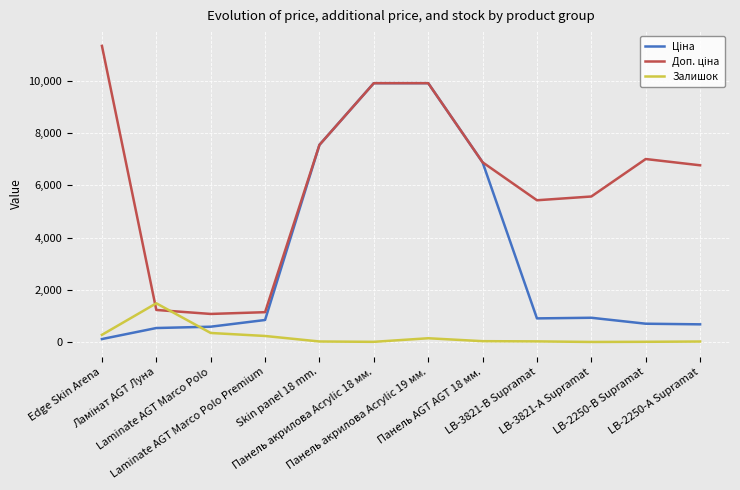

Does the chart display data point markers on the line(s)?

No